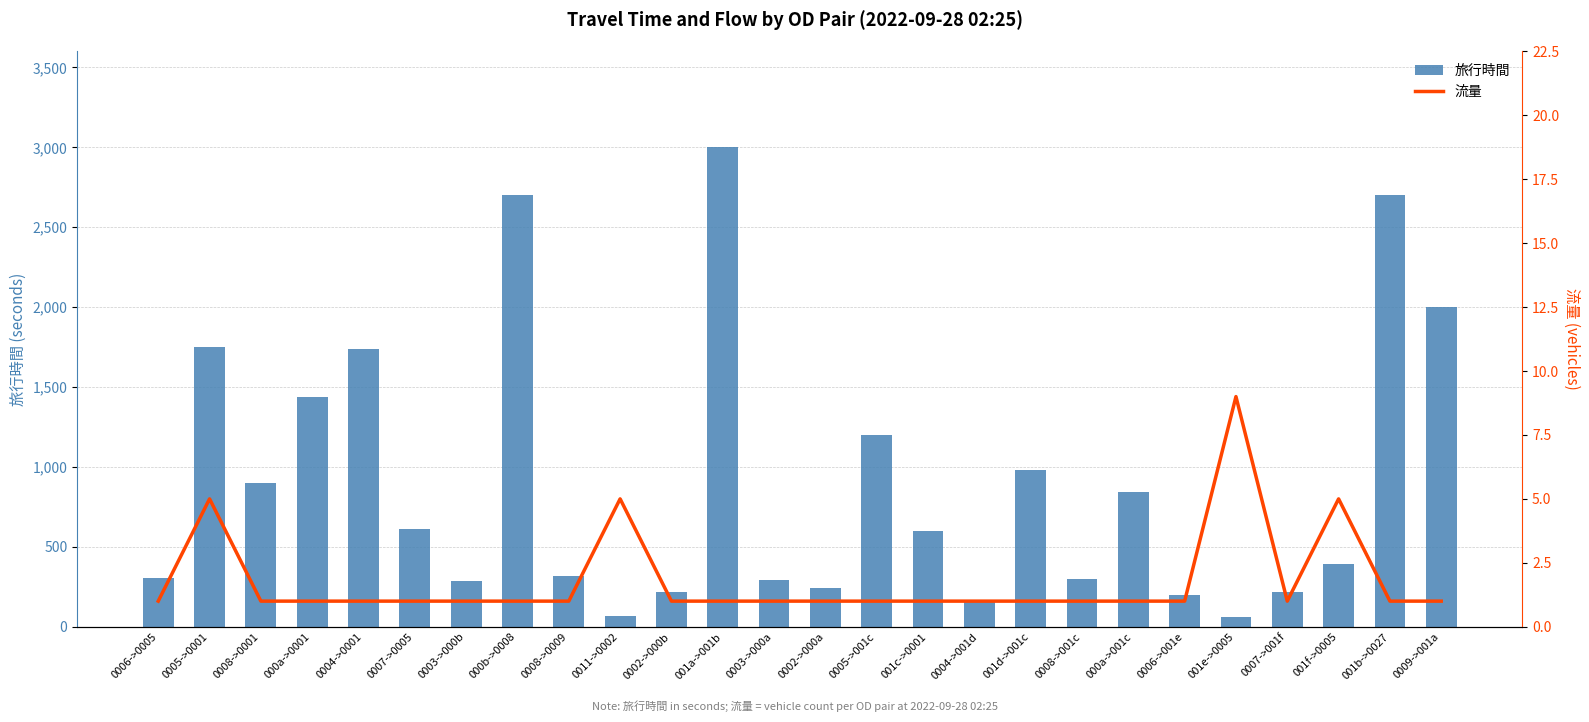

What are all the series names shown in the legend?

旅行時間, 流量